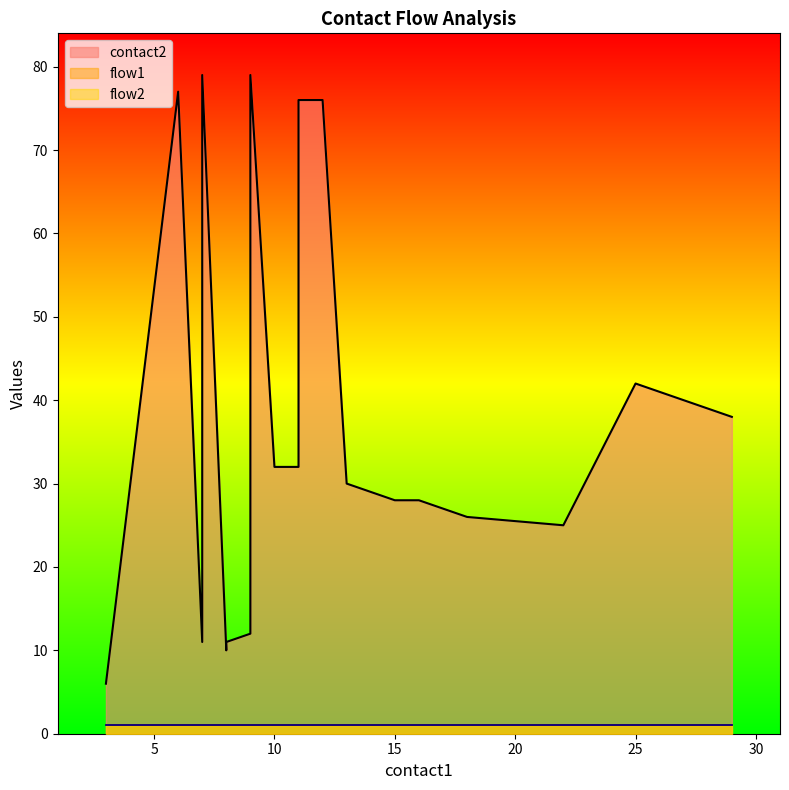

The value of contact2 at 7 is 11. True or false?

True